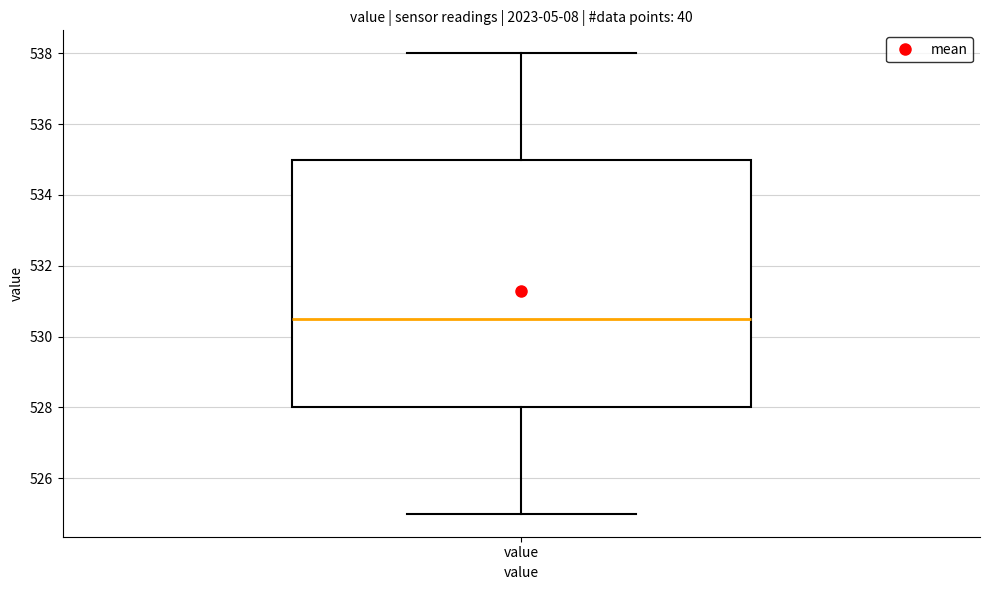

Where does the lower whisker of the box for value end on the y-axis? The values are not printed on the chart, so give them approximately, as read against the axis.

525.0